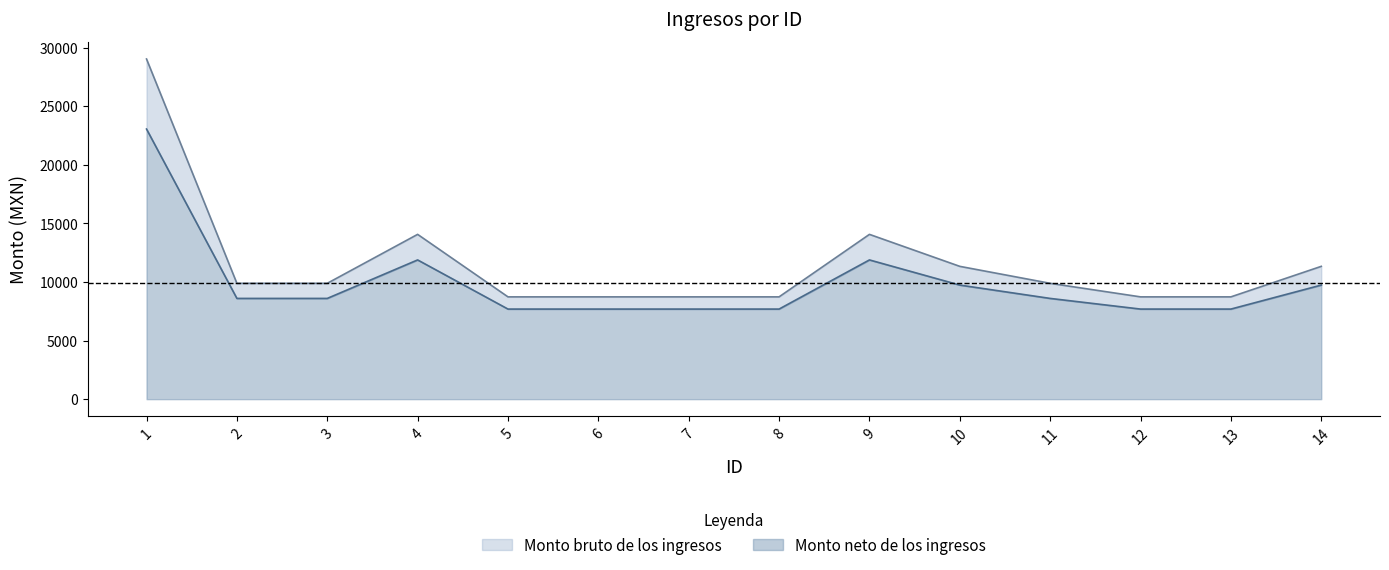

How many interior local peaks does the Monto neto de los ingresos series have?

2